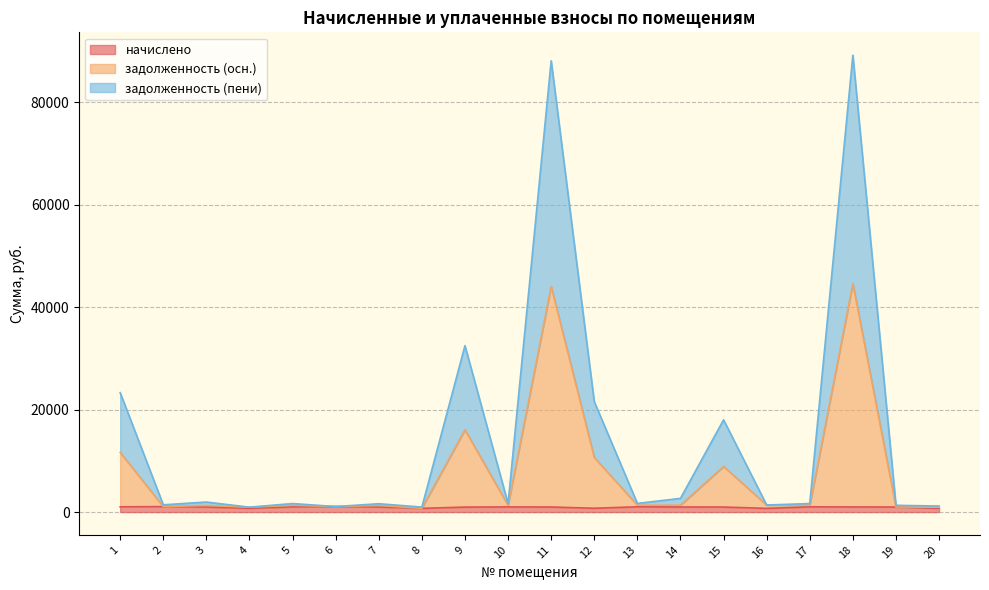

Reading left to right, extract all data points from this chart.

начислено: 1=1025.8	2=1062.6	3=991.4	4=731.3	5=1016.0	6=1072.4	7=993.9	8=726.4	9=971.8	10=1003.7	11=986.5	12=746.0	13=1030.7	14=989.0	15=981.6	16=719.0	17=1018.4	18=998.8	19=986.5	20=719.0
задолженность (осн.): 1=11654.7	2=1062.6	3=1290.8	4=952.1	5=1322.7	6=1072.4	7=1294.0	8=726.4	9=16066.9	10=1306.8	11=44049.9	12=10652.5	13=1341.9	14=1335.5	15=8903.4	16=1371.0	17=1325.9	18=44598.4	19=986.5	20=936.1
задолженность (пени): 1=23309.4	2=1416.8	3=1951.7	4=952.1	5=1661.4	6=1072.4	7=1625.3	8=968.5	9=32492.5	10=1641.3	11=88099.7	12=21548.4	13=1686.6	14=2671.1	15=18011.1	16=1371.0	17=1664.9	18=89196.9	19=1315.4	20=1175.8